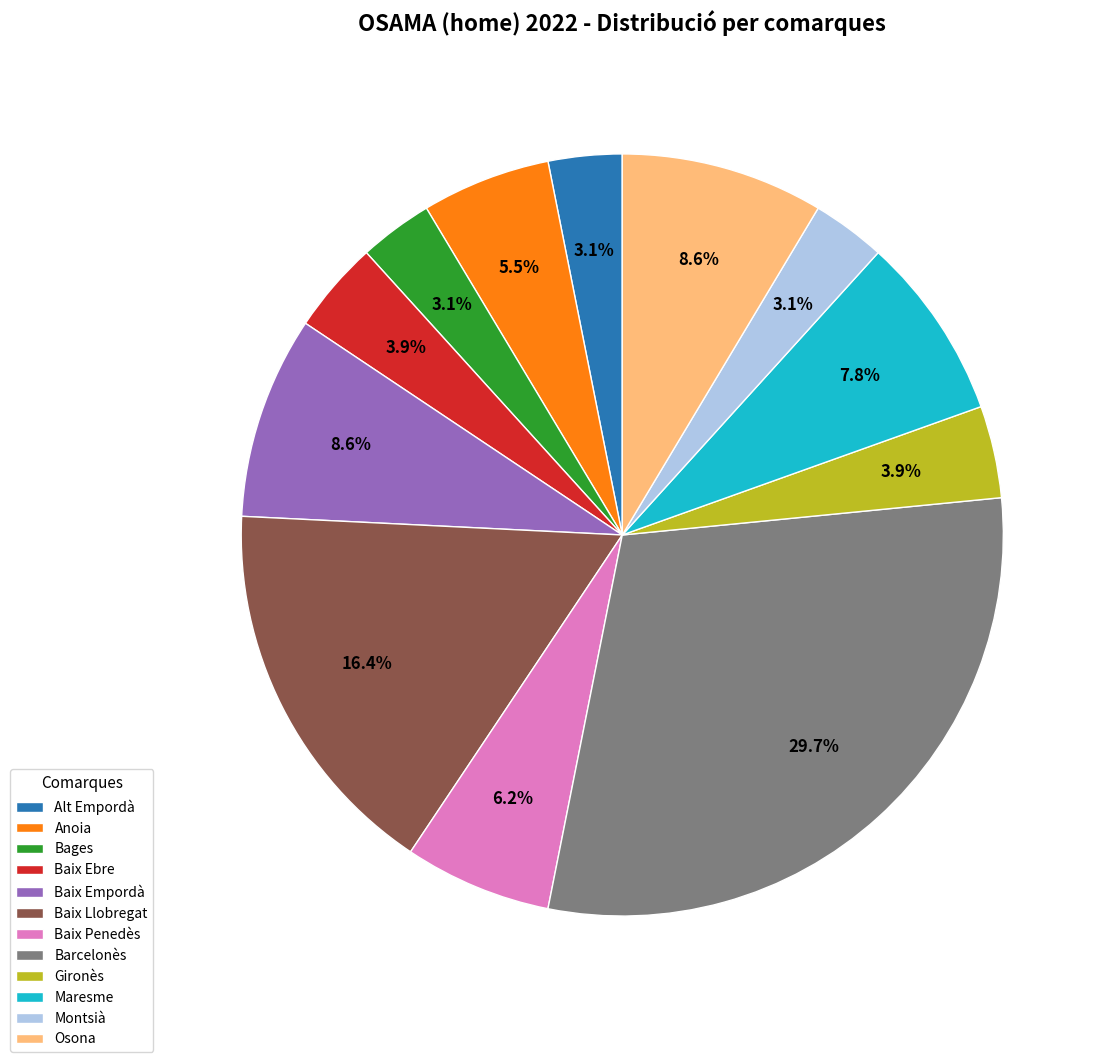

Which slice is the largest?

Barcelonès